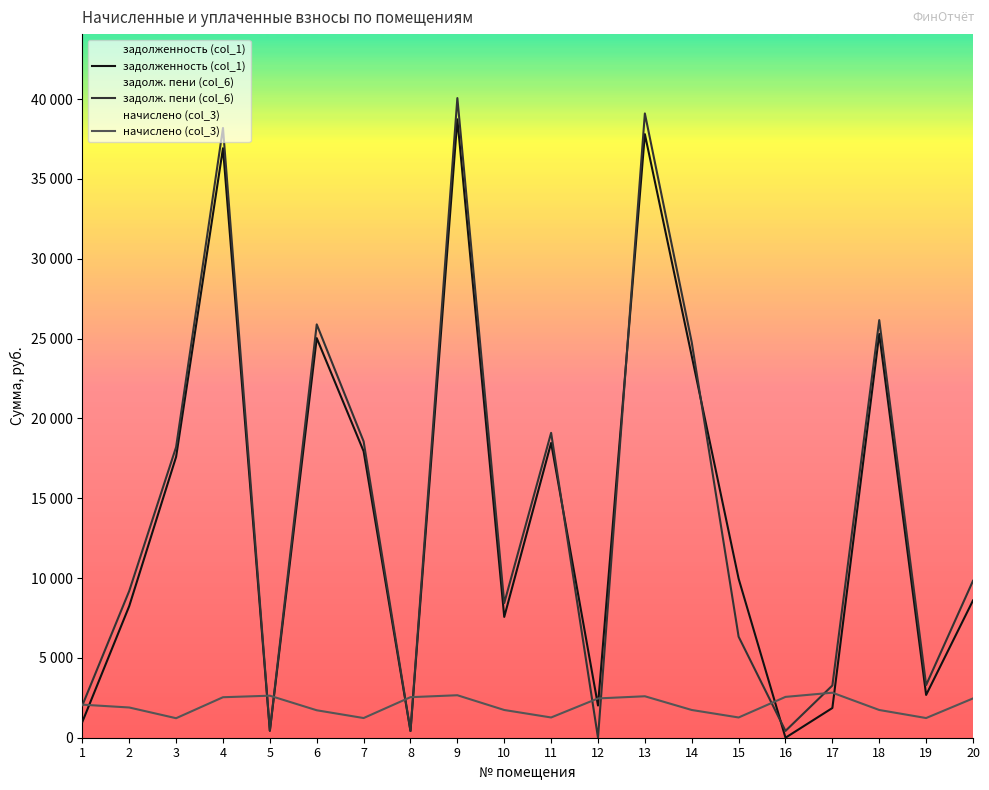

Which has a higher value, 9 or 7?

9